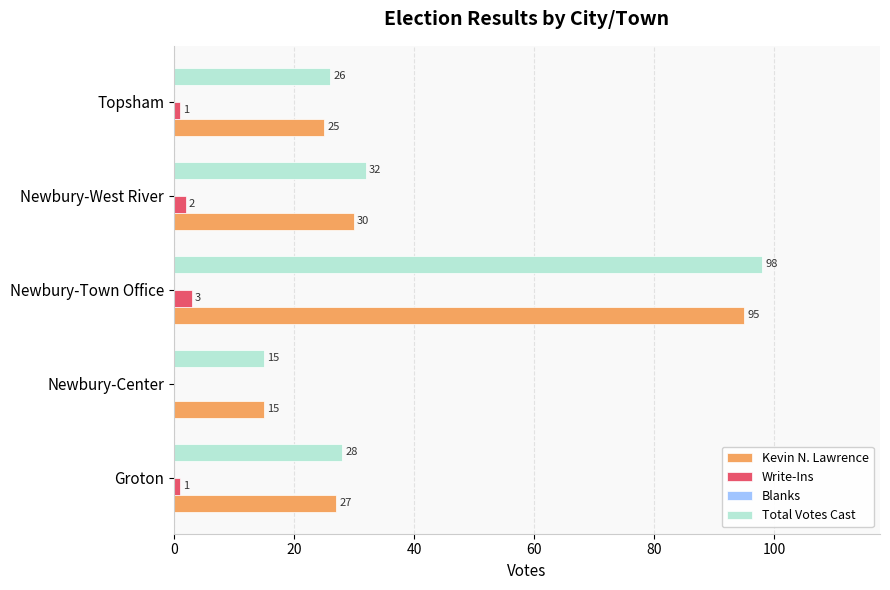

What is the sum of the Kevin N. Lawrence values at Topsham and Newbury-West River?

55